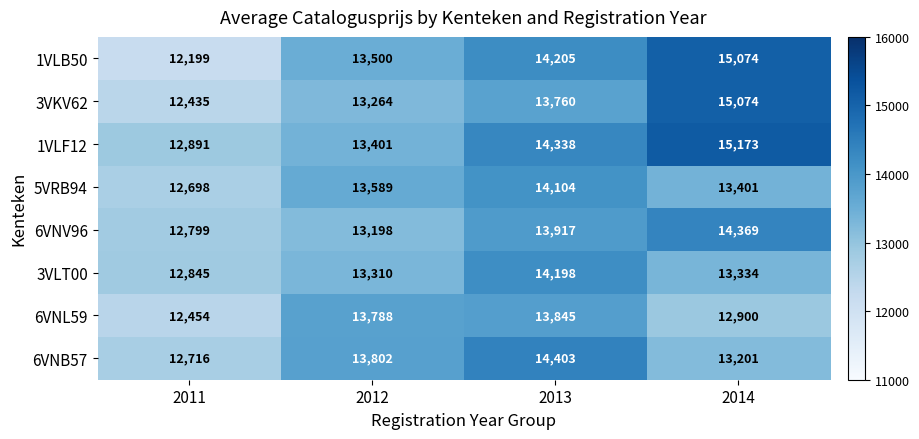

What is the difference between the highest and lowest values at 2012?

604